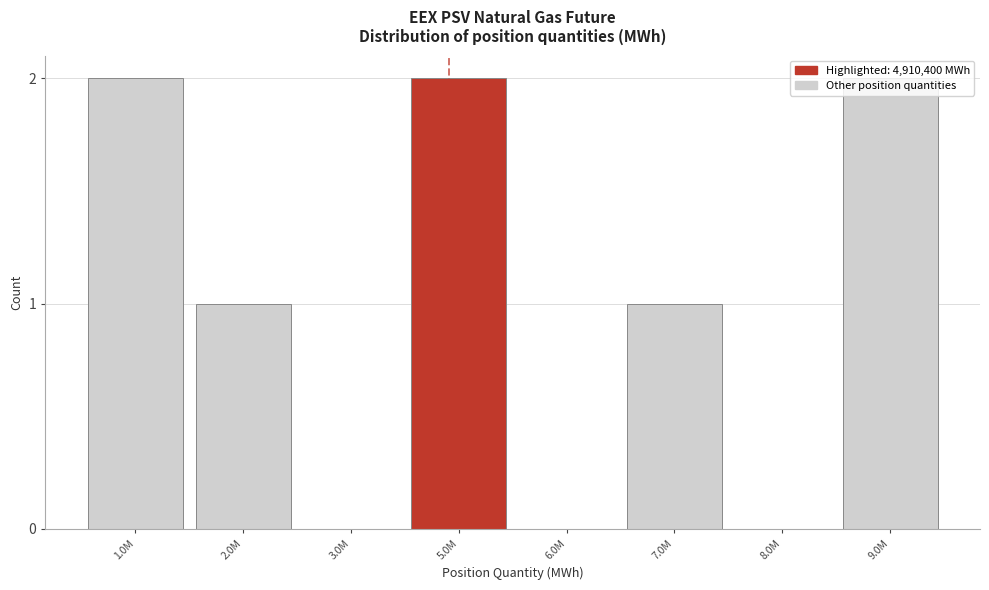

Between 8.0M and 1.0M, which is larger?

1.0M